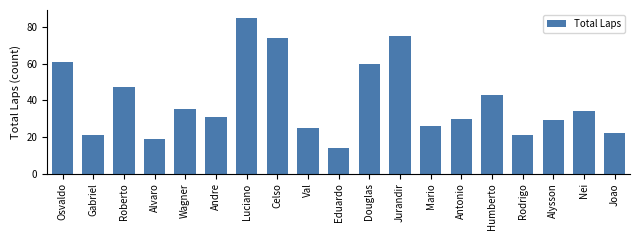

Reading right to left, transcribe all the data shown in this chart.

Joao=22	Nei=34	Alysson=29	Rodrigo=21	Humberto=43	Antonio=30	Mario=26	Jurandir=75	Douglas=60	Eduardo=14	Val=25	Celso=74	Luciano=85	Andre=31	Wagner=35	Alvaro=19	Roberto=47	Gabriel=21	Osvaldo=61